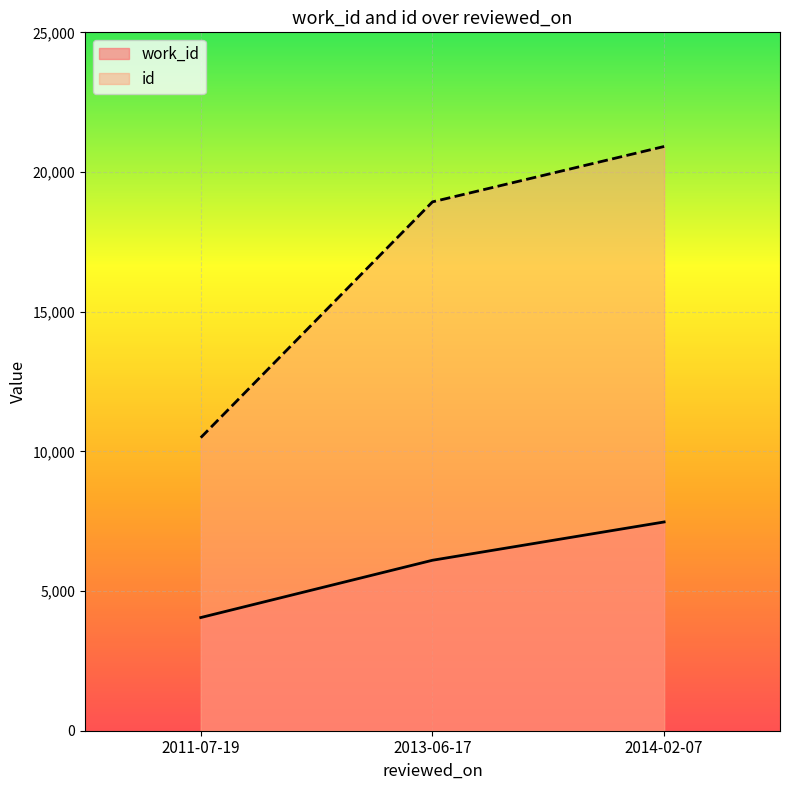

What is the difference between the second highest and minimum values in the id series?

8440